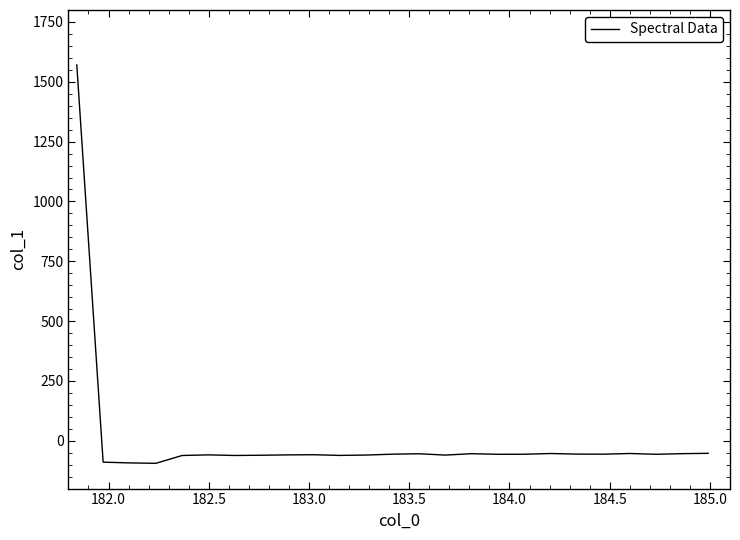

What is the greatest value displayed?

1570.2